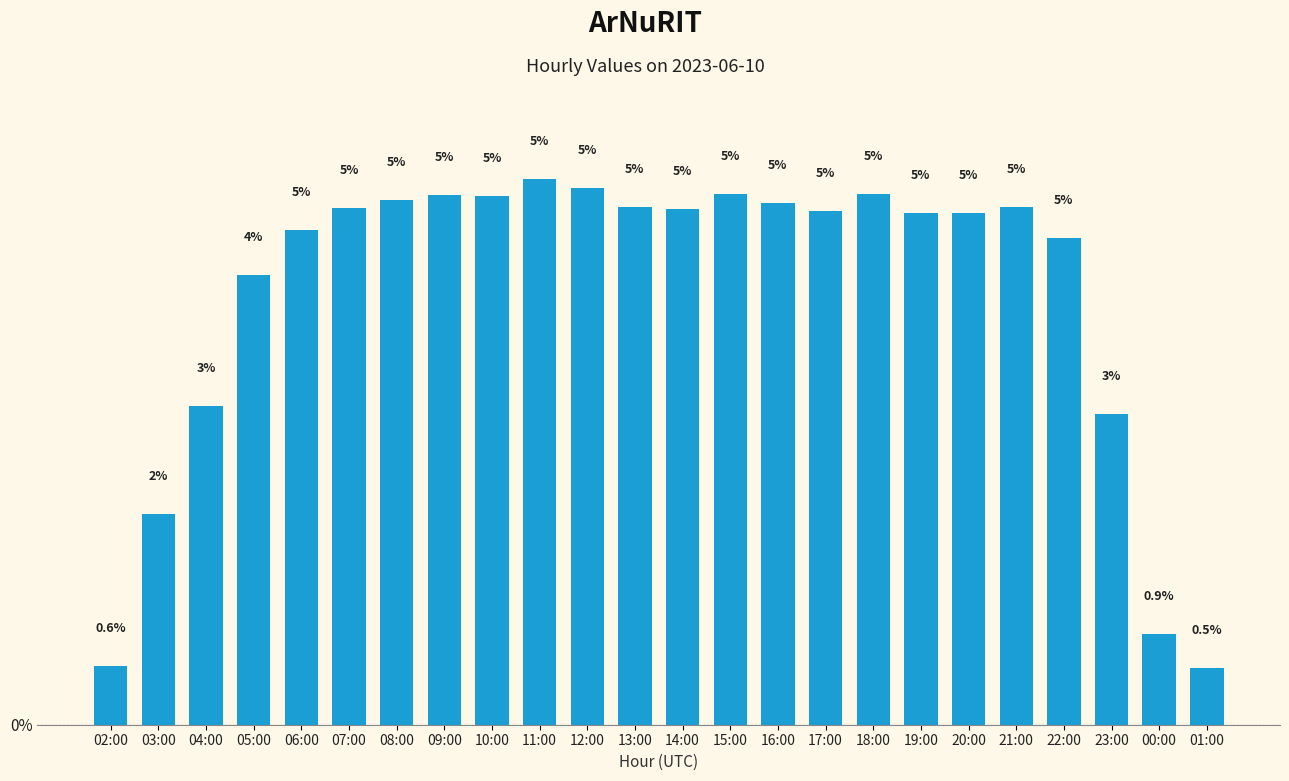

What position from the right is 11:00?

15